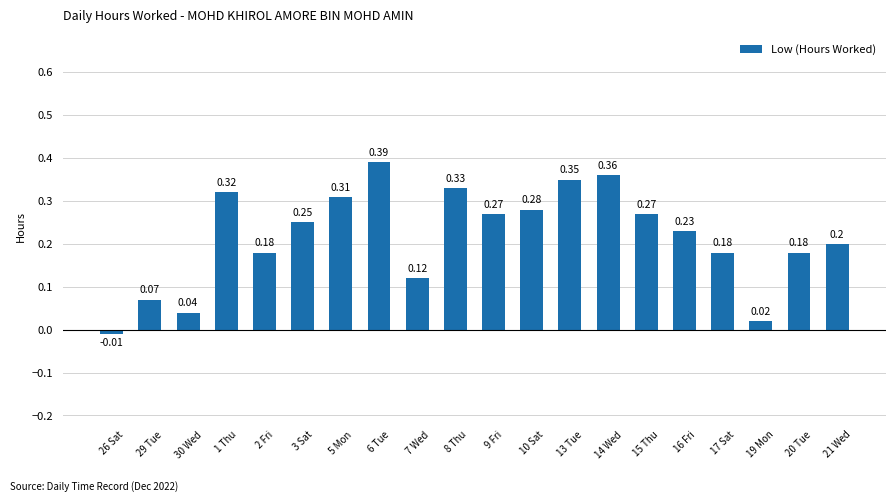

Is it true that the value at 17 Sat is 0.2?

True